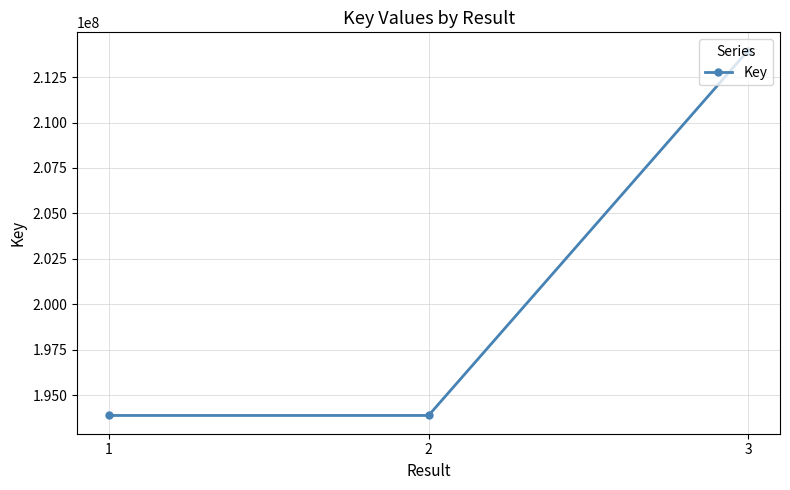

Which has a higher value, 2 or 3?

3